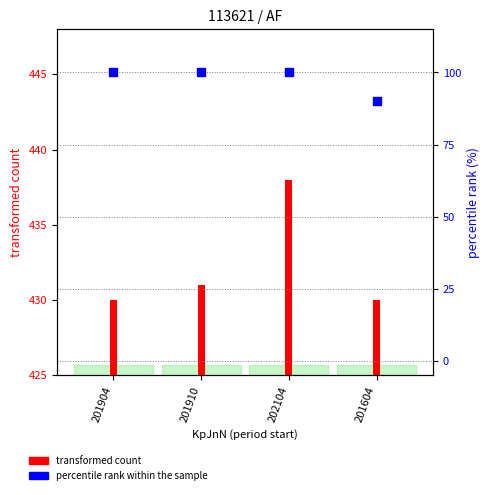

Which series reaches the maximum Y coordinate?

transformed count